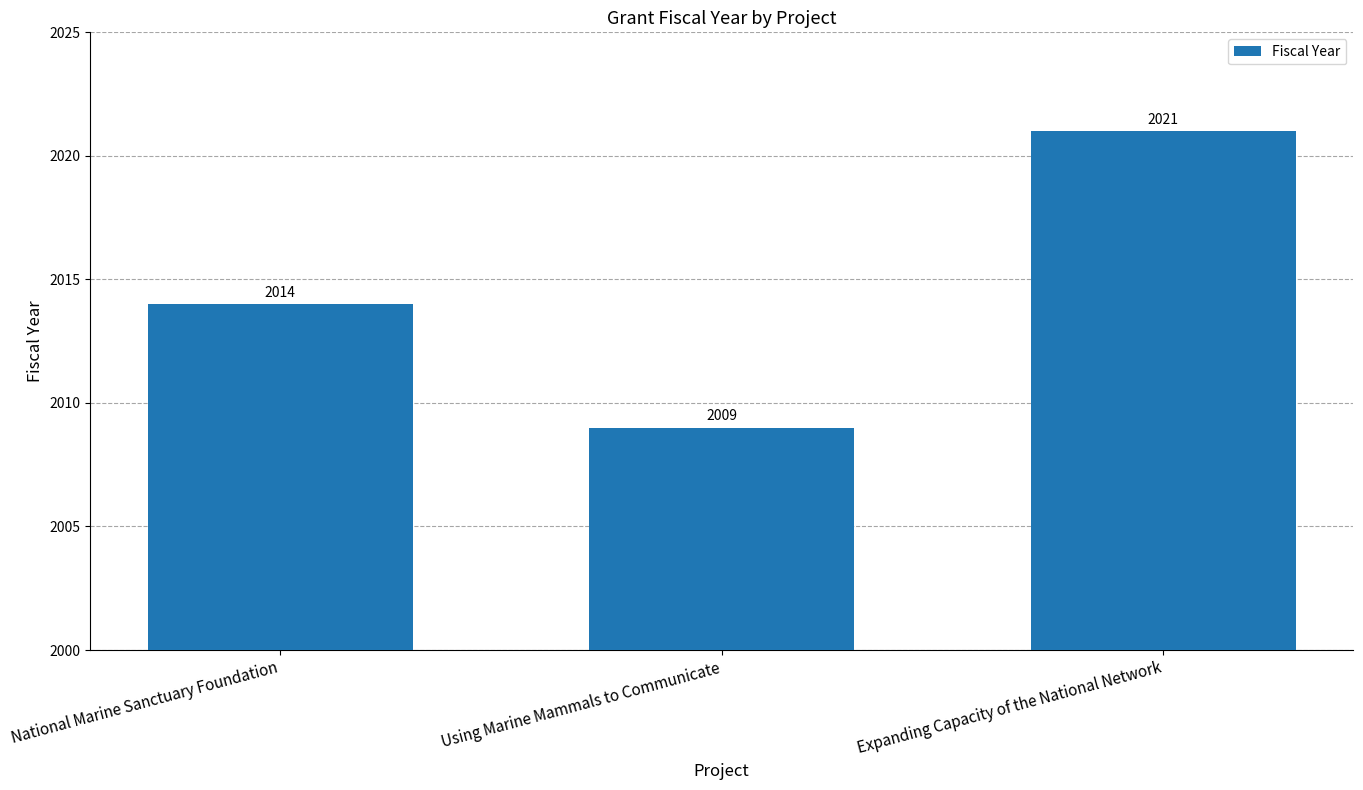

Which label corresponds to the largest value in the chart?

Expanding Capacity of the National Network